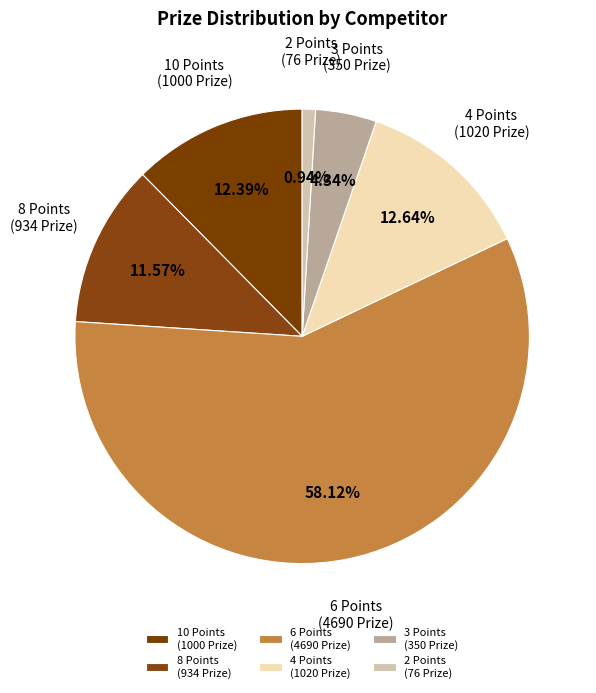

Is 10 Points (1000 Prize) the majority of the pie?

No